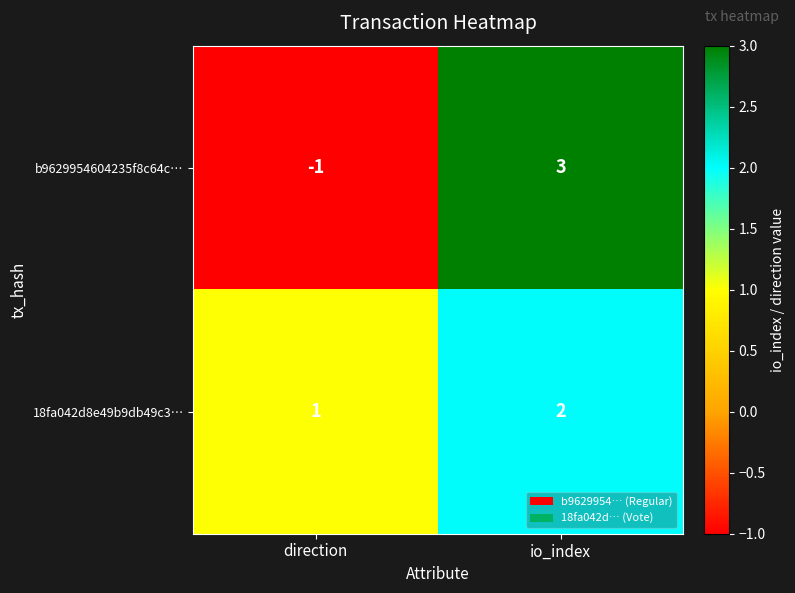

Which series changed the most between direction and io_index?

b9629954604235f8c64c…